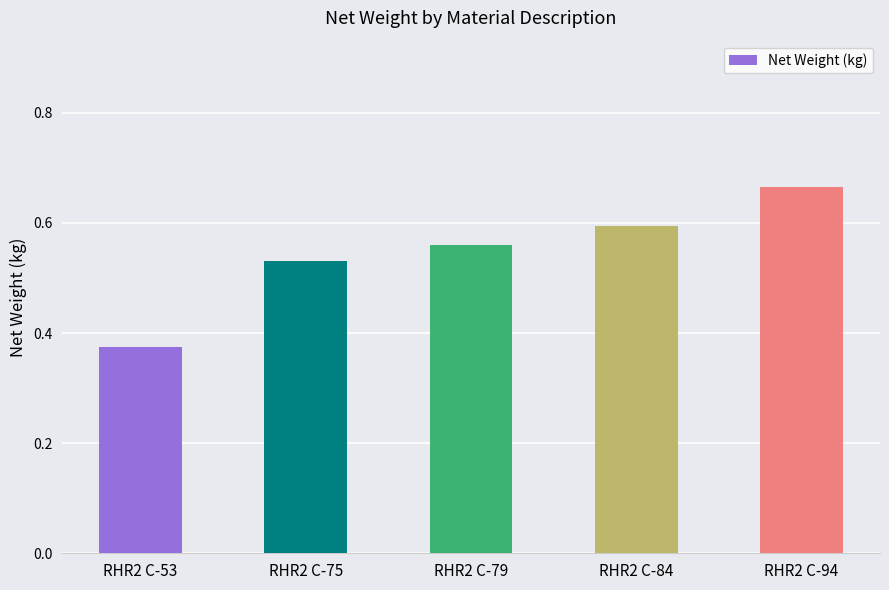

What is the change in value from RHR2 C-84 to RHR2 C-94?

+0.1